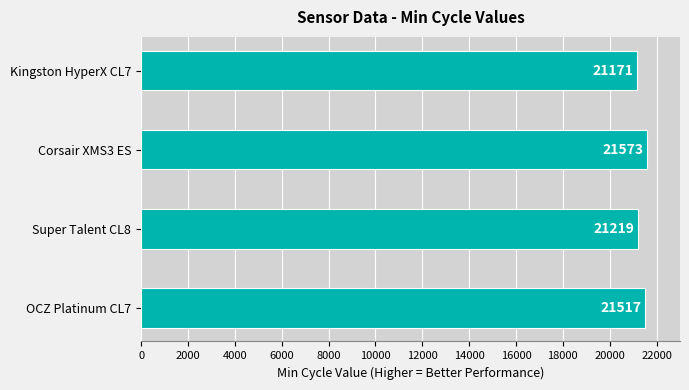

What is the label of the 4th bar from the top?

OCZ Platinum CL7